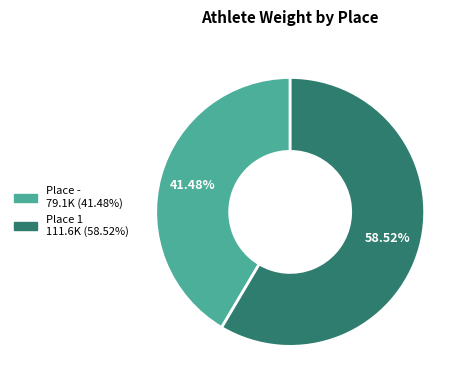

How many slices are in this pie chart?

2